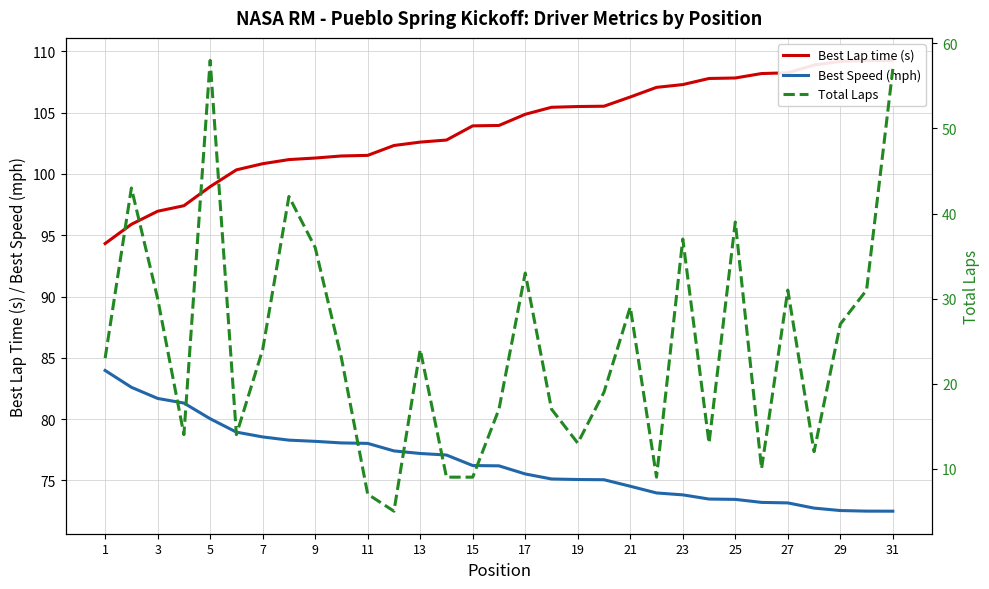

How many values in the Best Speed (mph) series exceed 76?

16